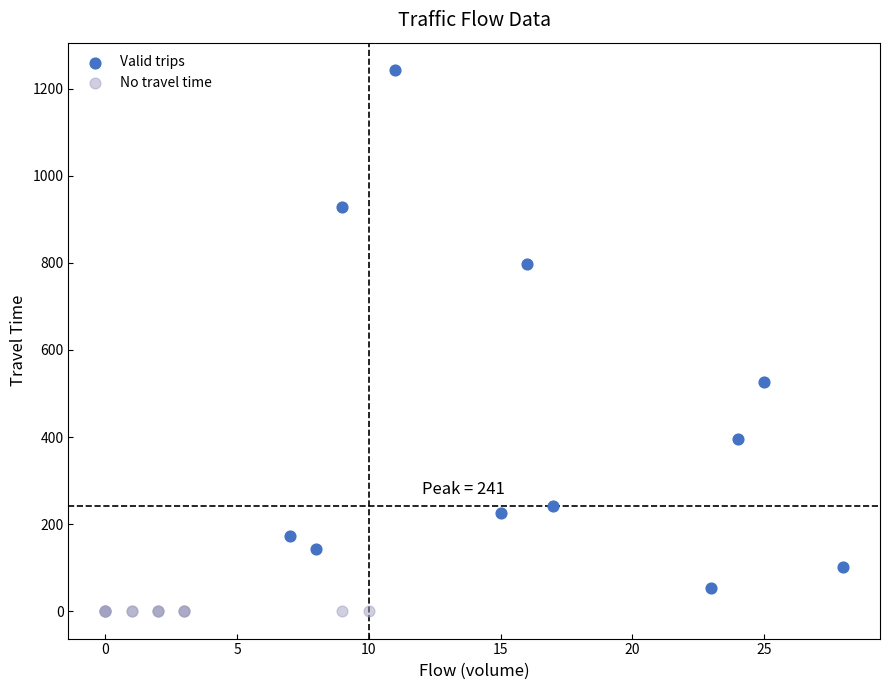

Which series contains the lowest Y value?

No travel time